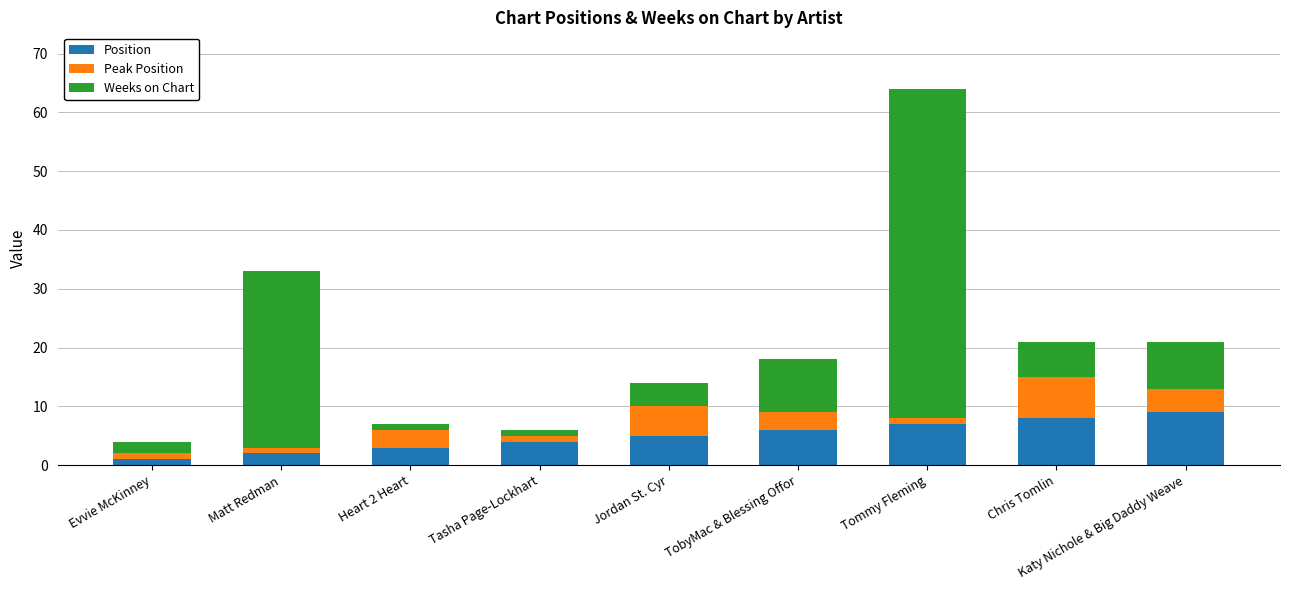

What is the total value across all series at Katy Nichole & Big Daddy Weave?

21